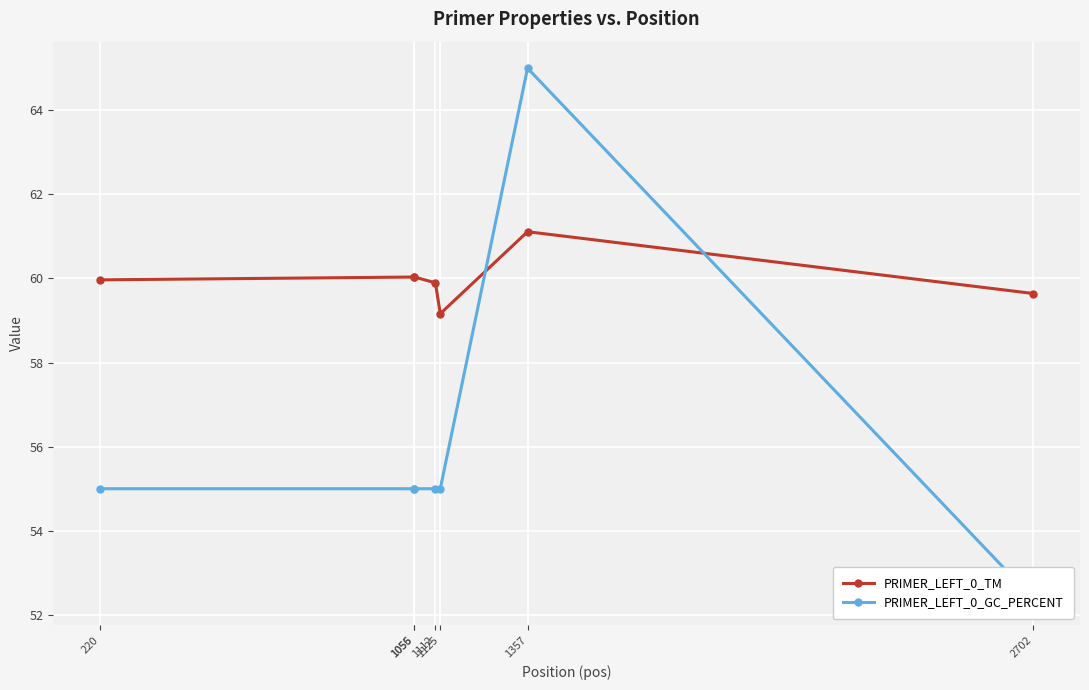

What is the difference between the maximum and second lowest values in the PRIMER_LEFT_0_TM series?

1.5